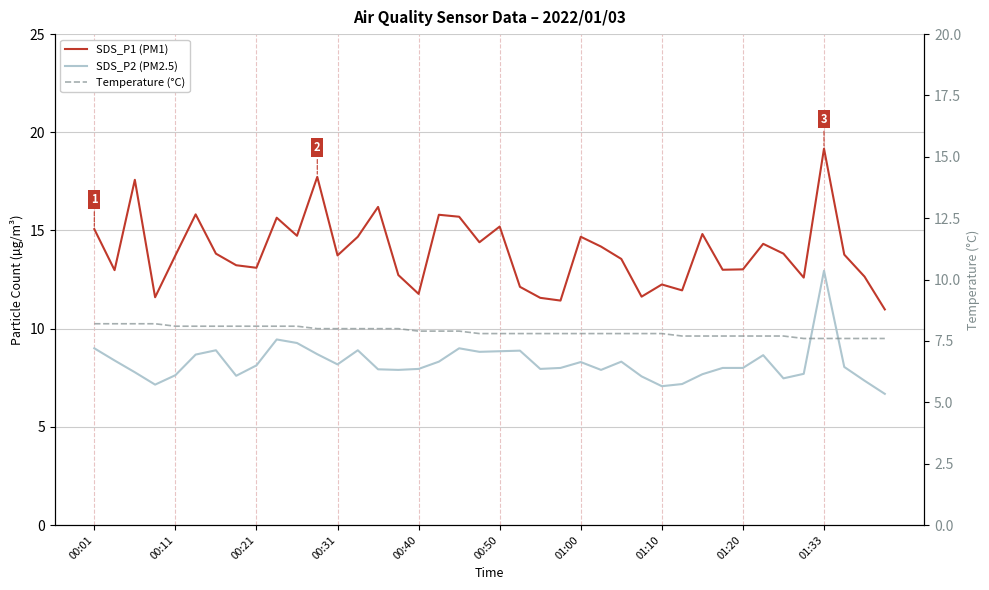

Between 00:40 and 22, which is larger?

00:40